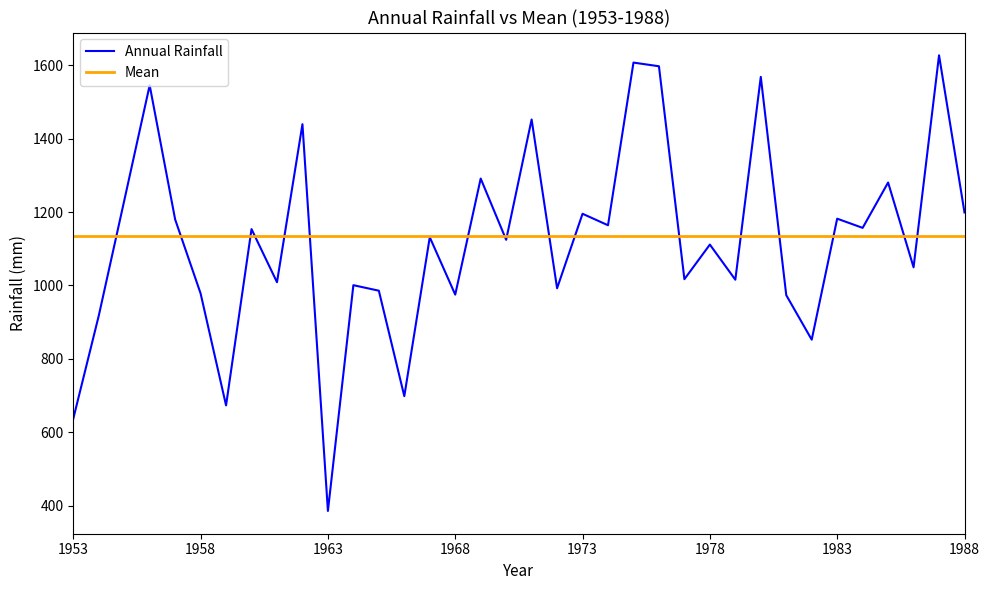

Which series has the widest spread of values?

Annual Rainfall